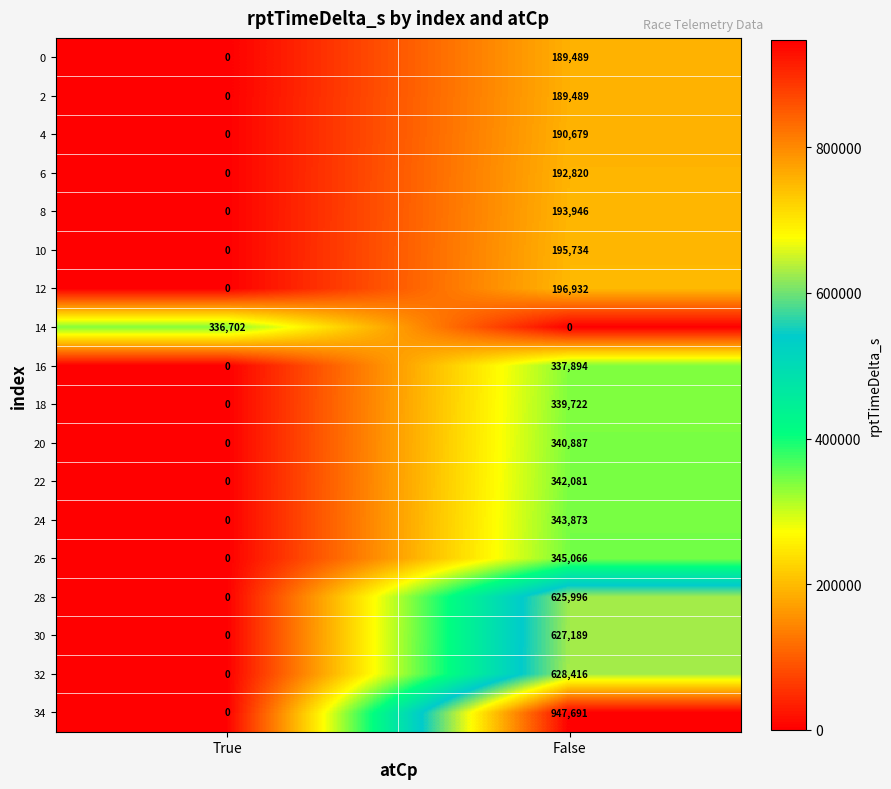

At which label does 10 reach its peak?

False